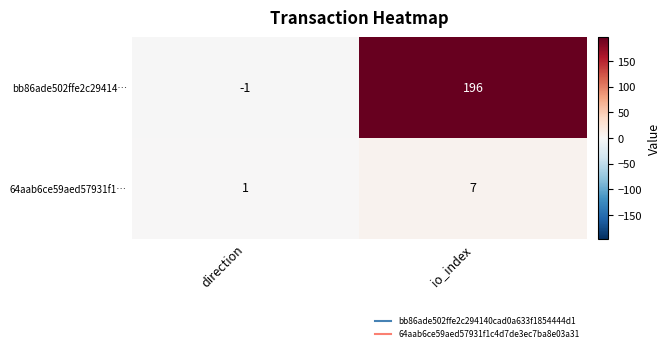

List the series in order of their overall mean, lowest first.

64aab6ce59aed57931f1…, bb86ade502ffe2c29414…